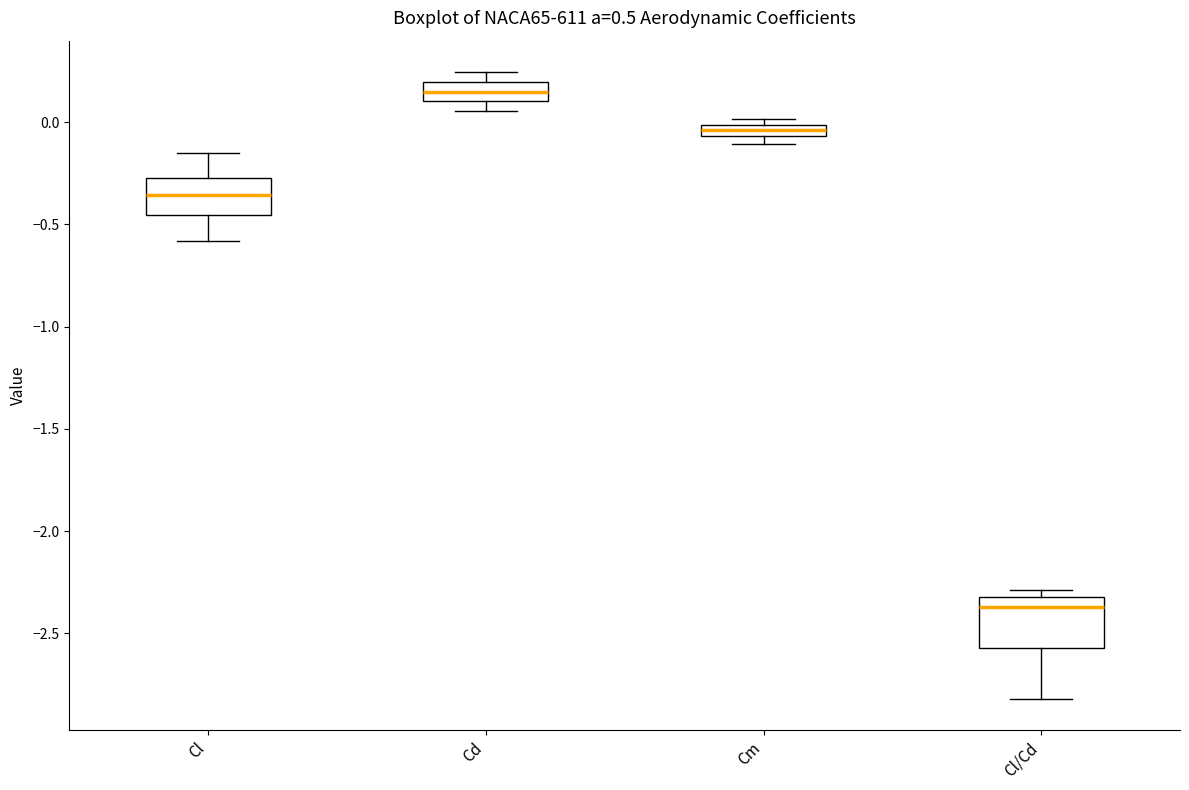

Which box's median line is the lowest?

Cl/Cd